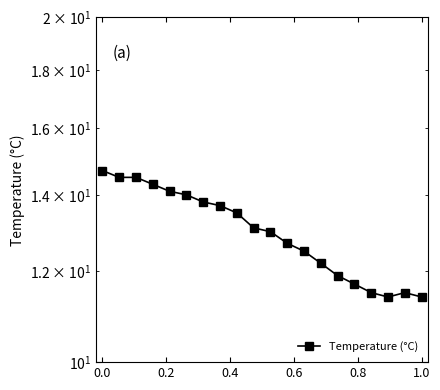

What is the maximum value shown in the chart?

14.7